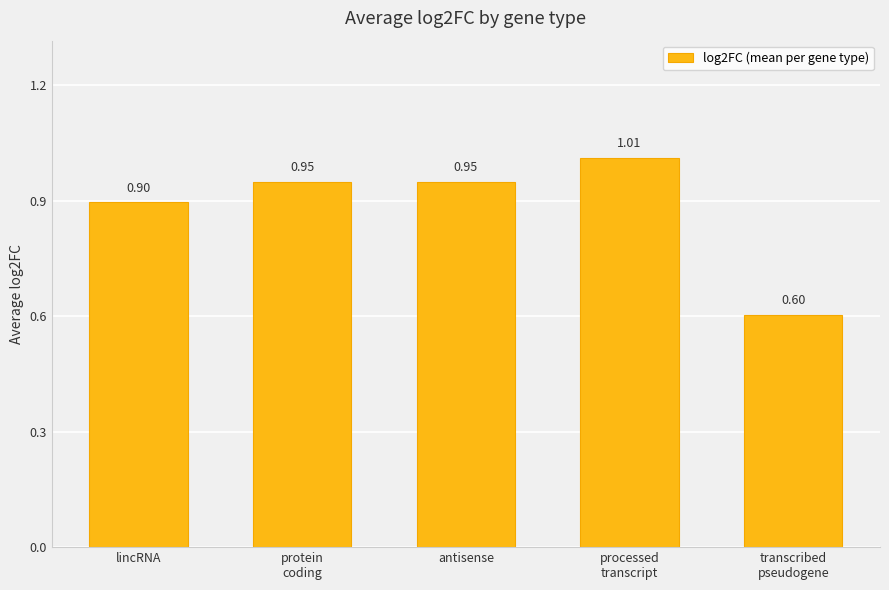

The value at protein
coding is 0.4. True or false?

False